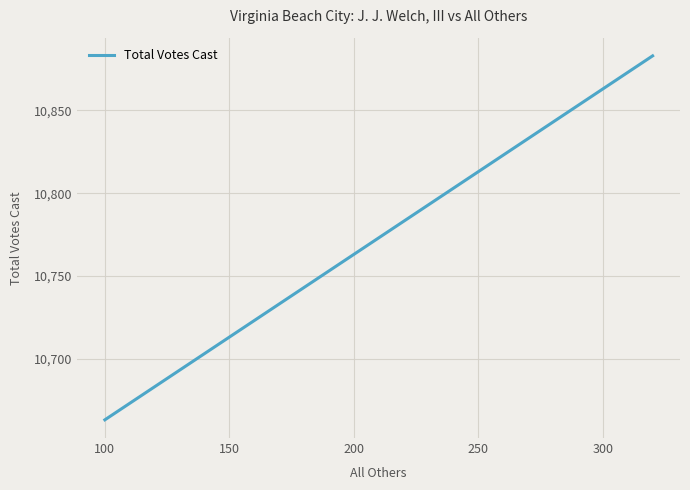

True or false: there are more than 1 points higher than both neighbors.

False